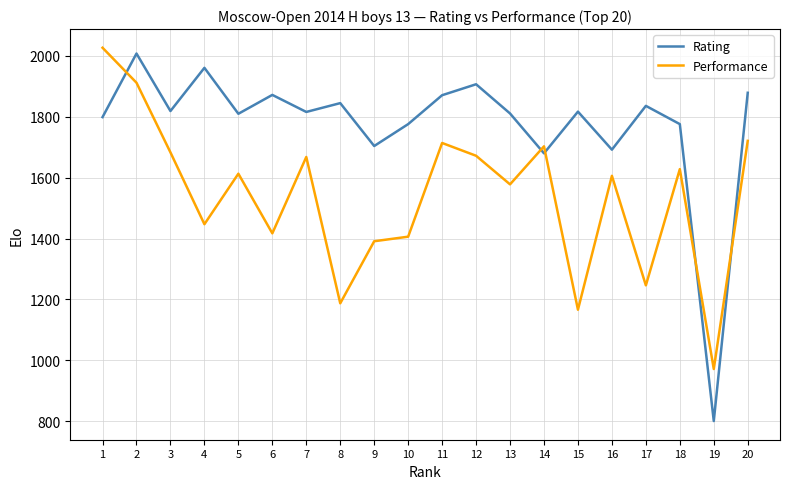

How many values in the Performance series are below 1613?

10